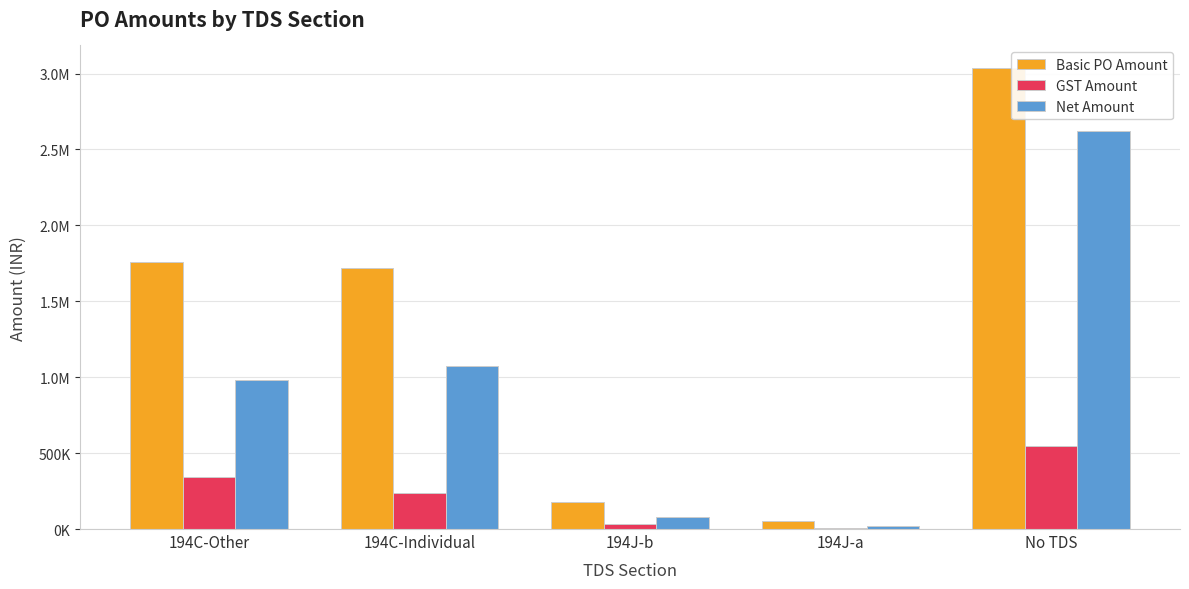

What is the total value across all series at 194C-Individual?

3030357.6